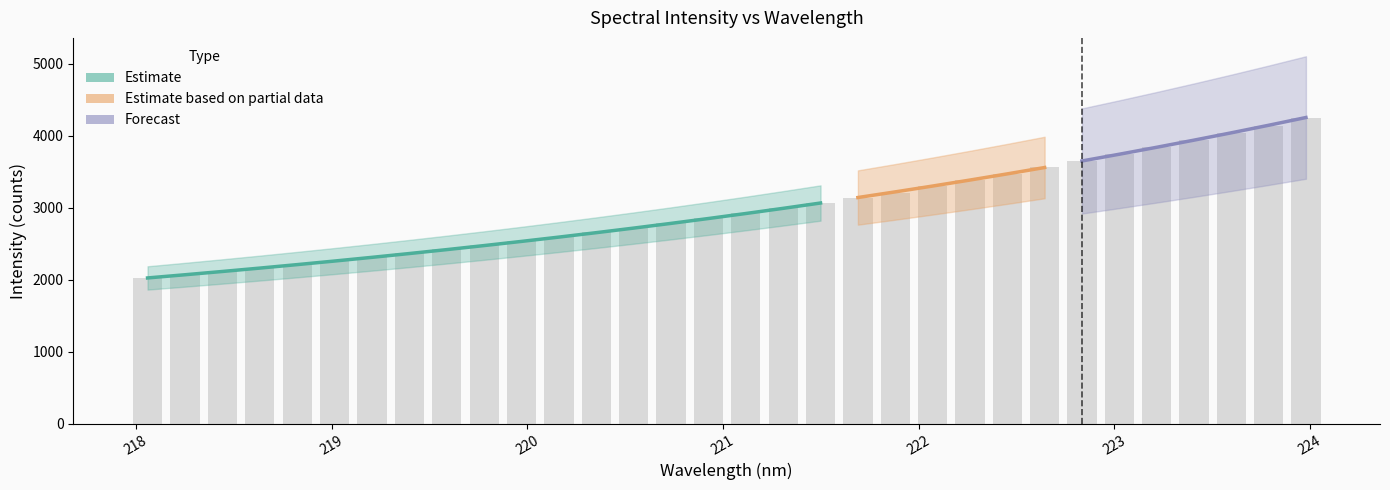

Reading left to right, extract all data points from this chart.

2025.7	2071.7	2114.4	2162.6	2202.4	2253.8	2310.4	2364.9	2421.9	2478.3	2536.6	2595.1	2656.7	2718.3	2782.2	2850.9	2922.8	2994.7	3059.5	3131.3	3210.4	3295.3	3382.6	3472.0	3563.1	3654.9	3746.6	3842.9	3945.3	4042.7	4140.3	4246.5